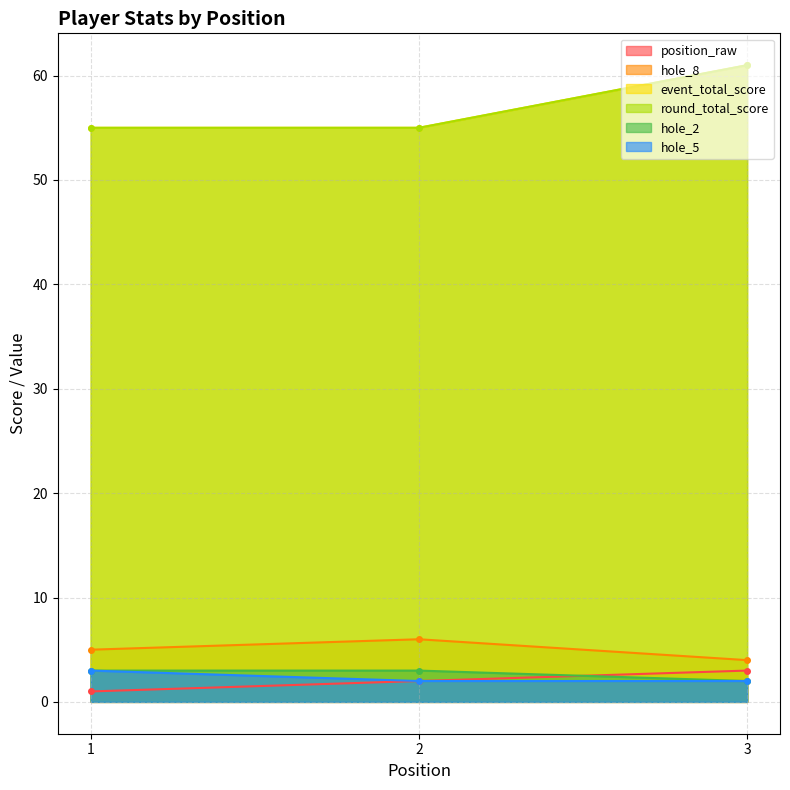

Reading left to right, extract all data points from this chart.

position_raw: 1	2	3
hole_8: 5	6	4
event_total_score: 55	55	61
round_total_score: 55	55	61
hole_2: 3	3	2
hole_5: 3	2	2